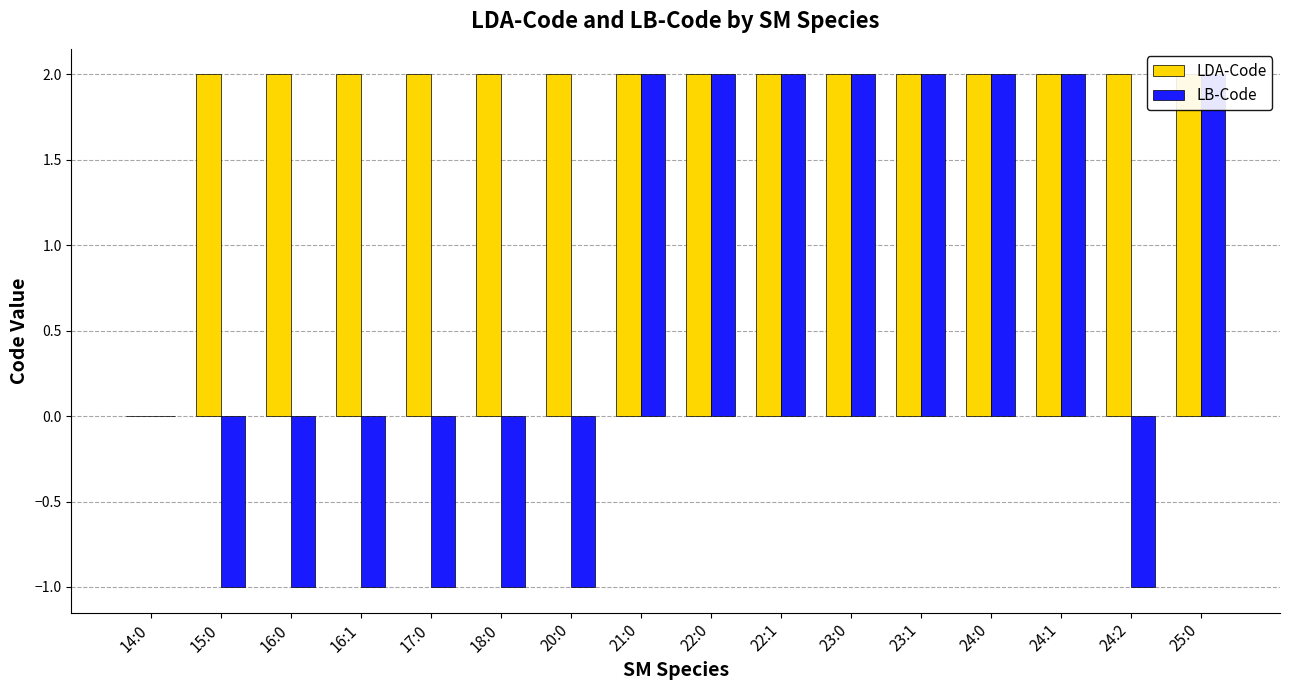

True or false: LDA-Code has a value of 3 at 16:1.

False